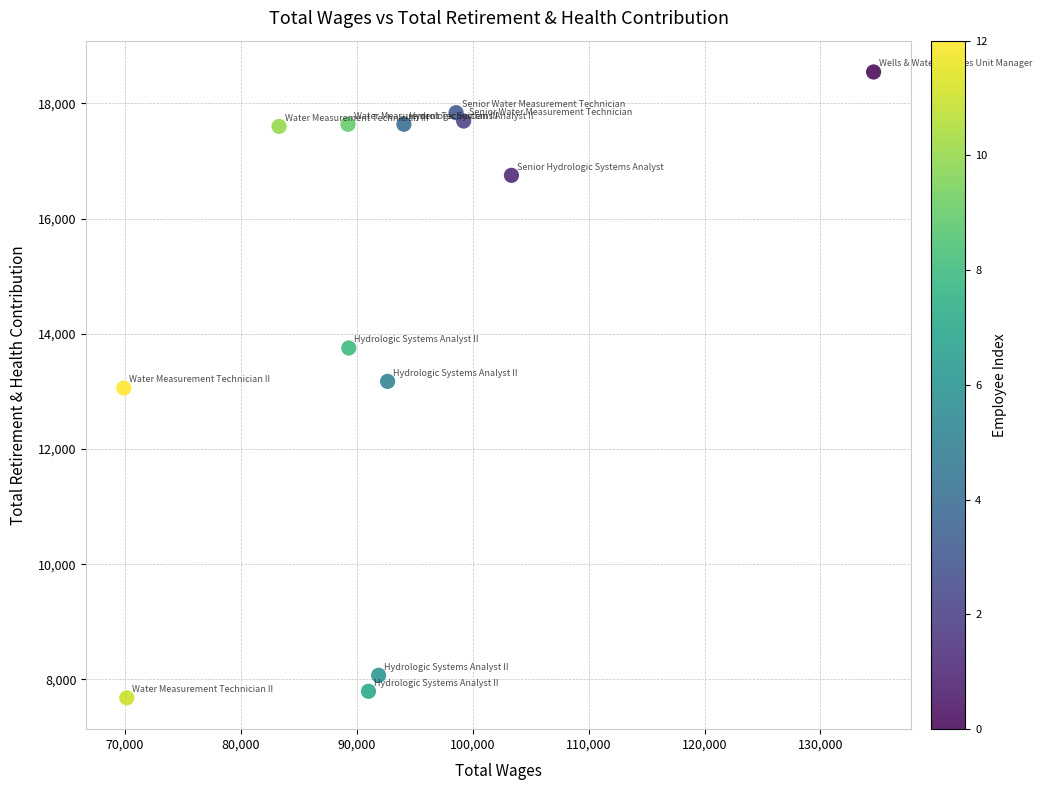

What is the range of Y values (max minus min)?

10868